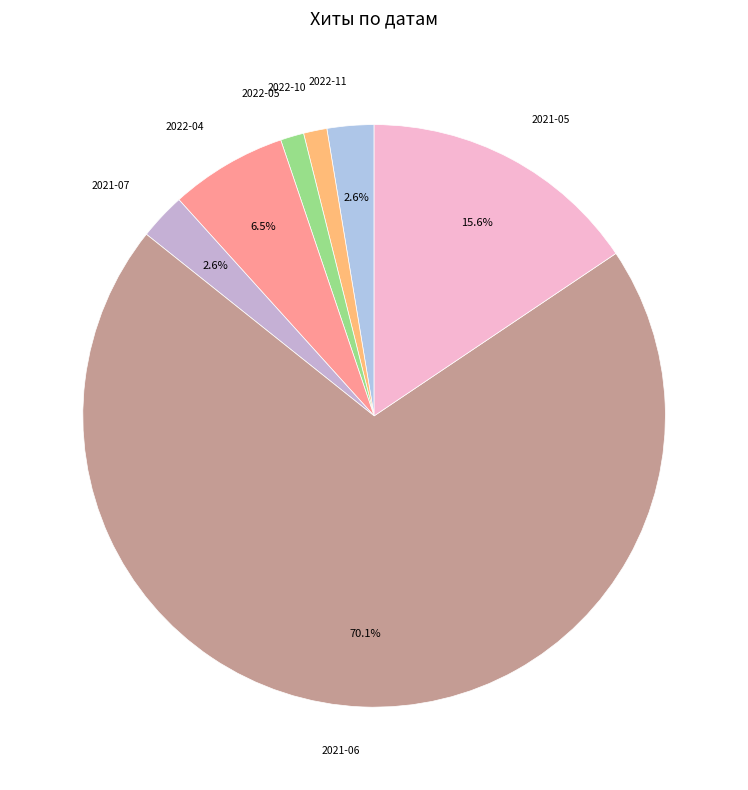

Does 2021-06 represent more than half of the total?

Yes